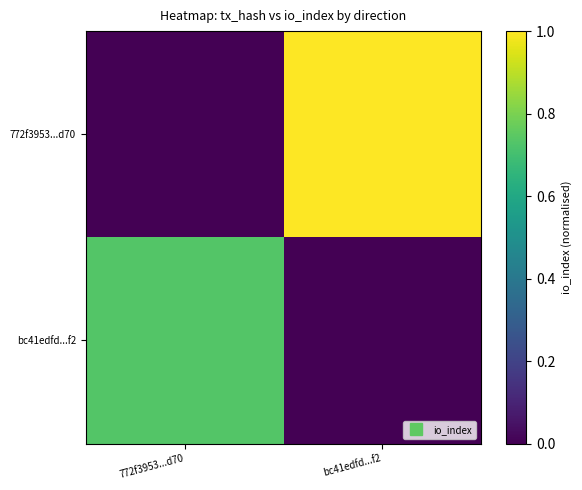

Reading left to right, what are all the values shown in this chart?

772f3953...d70: 772f3953...d70=0.0	bc41edfd...f2=1.0
bc41edfd...f2: 772f3953...d70=0.7	bc41edfd...f2=0.0